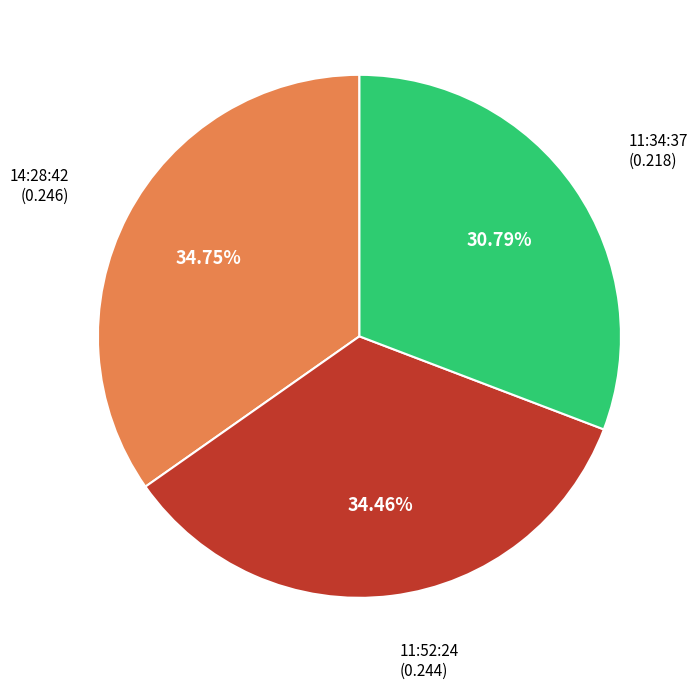

Is there a majority slice in this chart?

No